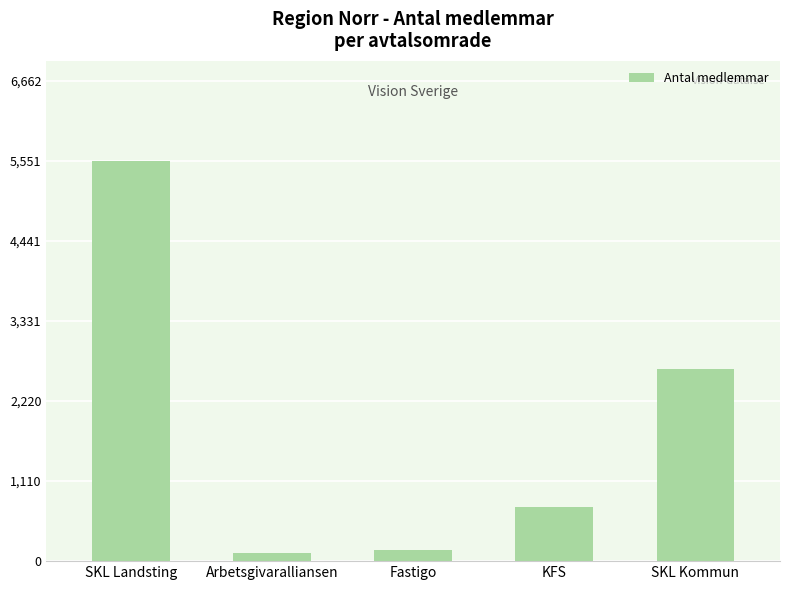

What is the minimum value shown in the chart?

111